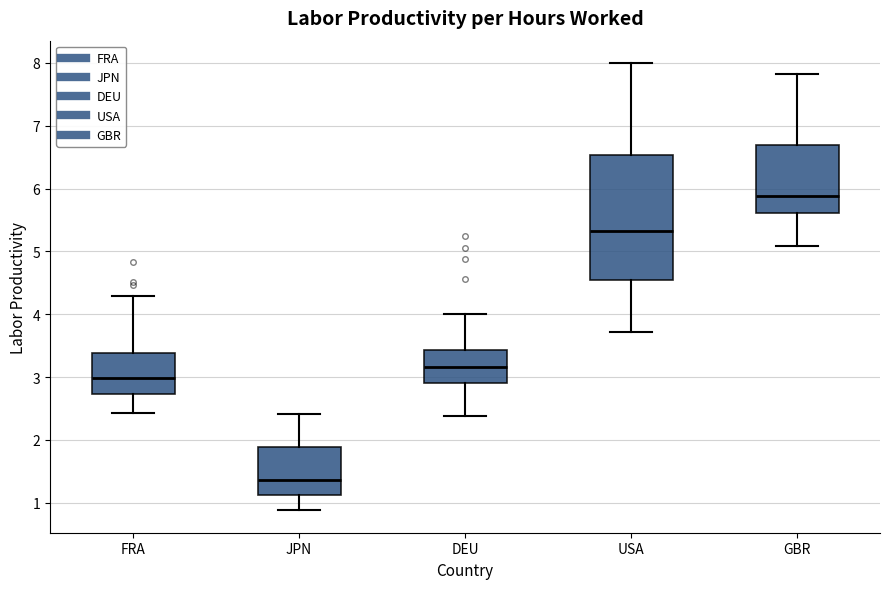

Where does the lower whisker of the box for FRA end on the y-axis? The values are not printed on the chart, so give them approximately, as read against the axis.

2.4